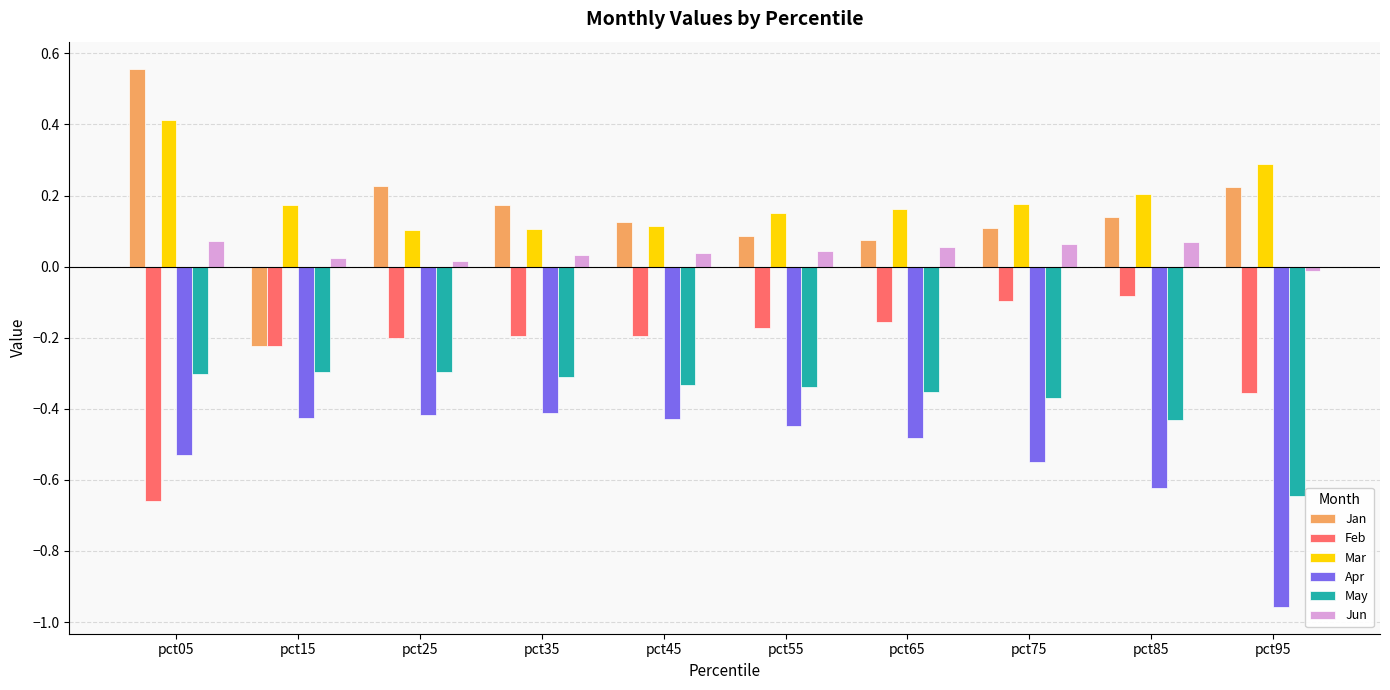

Which series has the largest total across all categories?

Mar